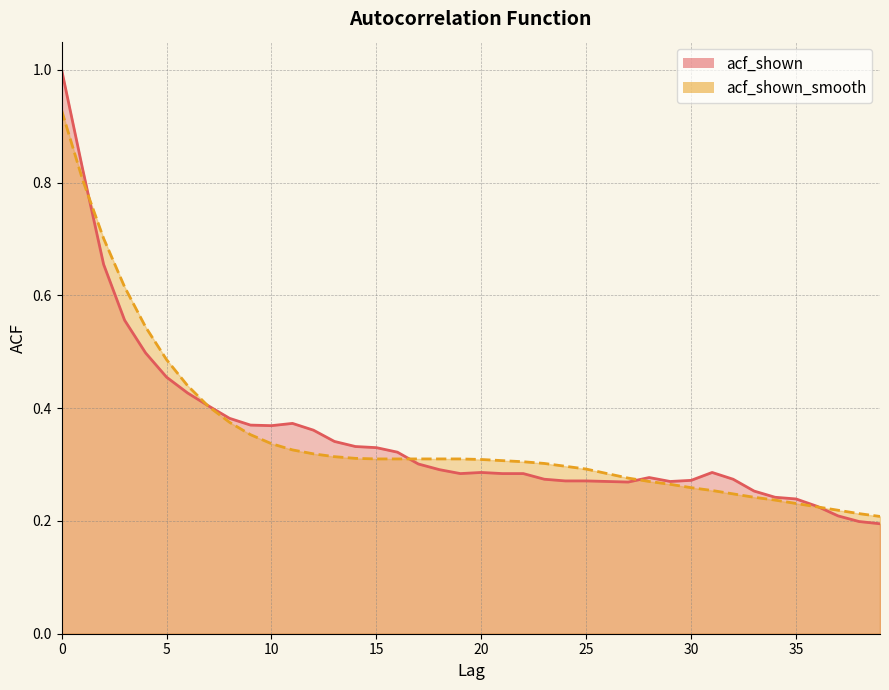

What is the difference between the maximum and second lowest values in the acf_shown_smooth_line series?

0.7